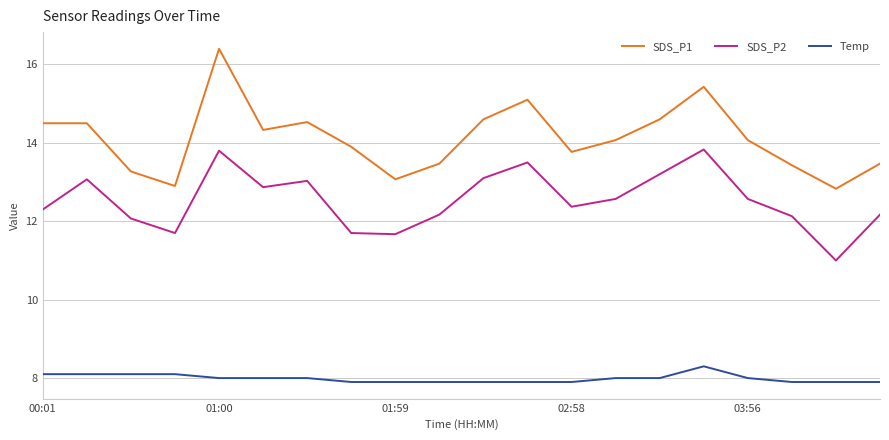

Which series has the largest total across all categories?

SDS_P1